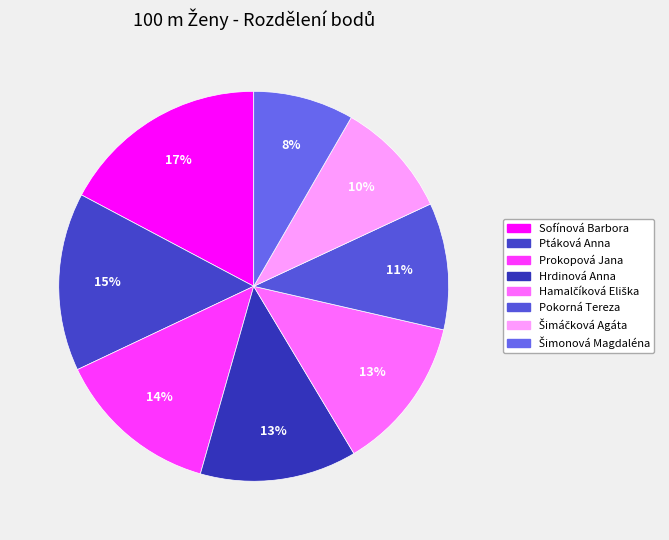

To the nearest percent, what is the difference between the Hrdinová Anna and Šimáčková Agáta slice percentages?

3%